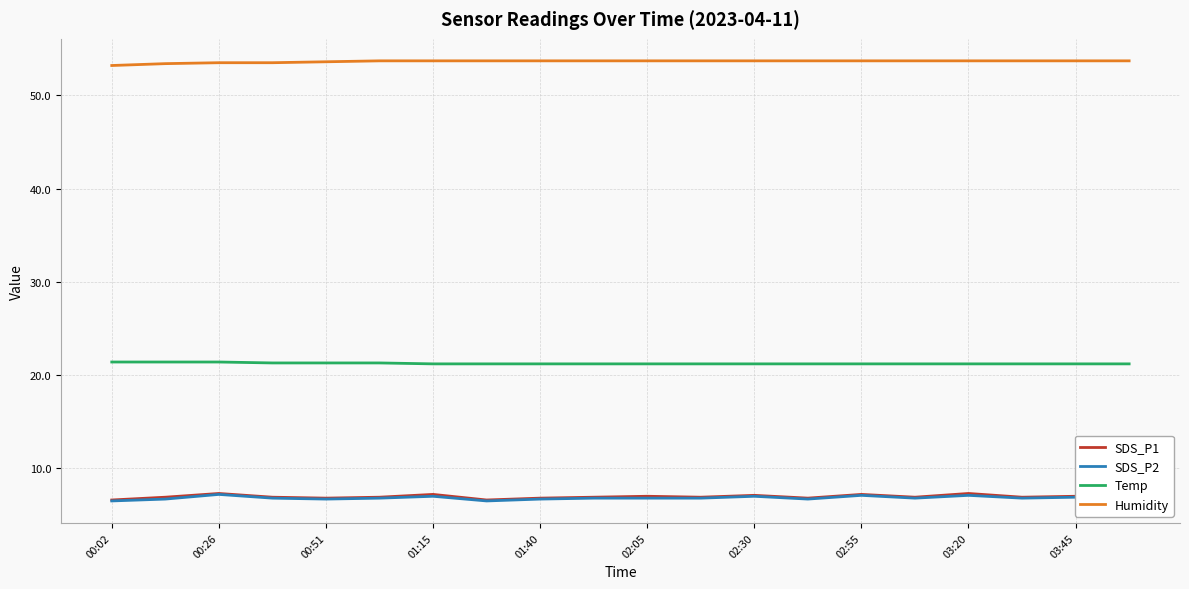

What is the greatest value displayed?

53.7